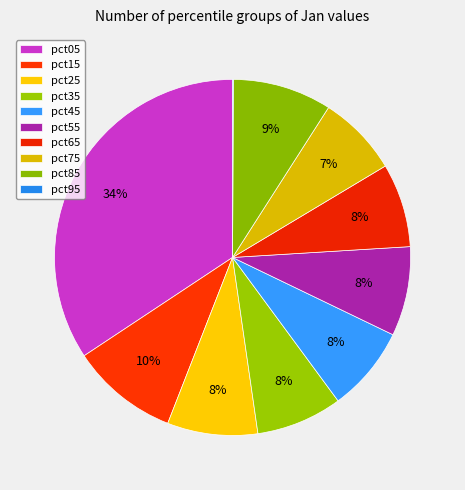

How many segments does this pie chart have?

10